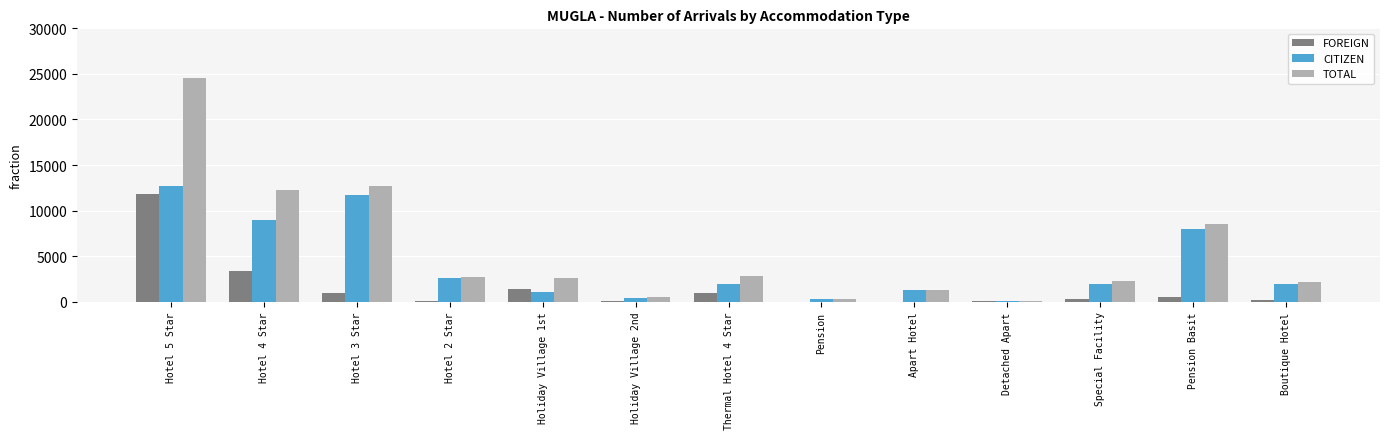

Which series has the largest total across all categories?

TOTAL